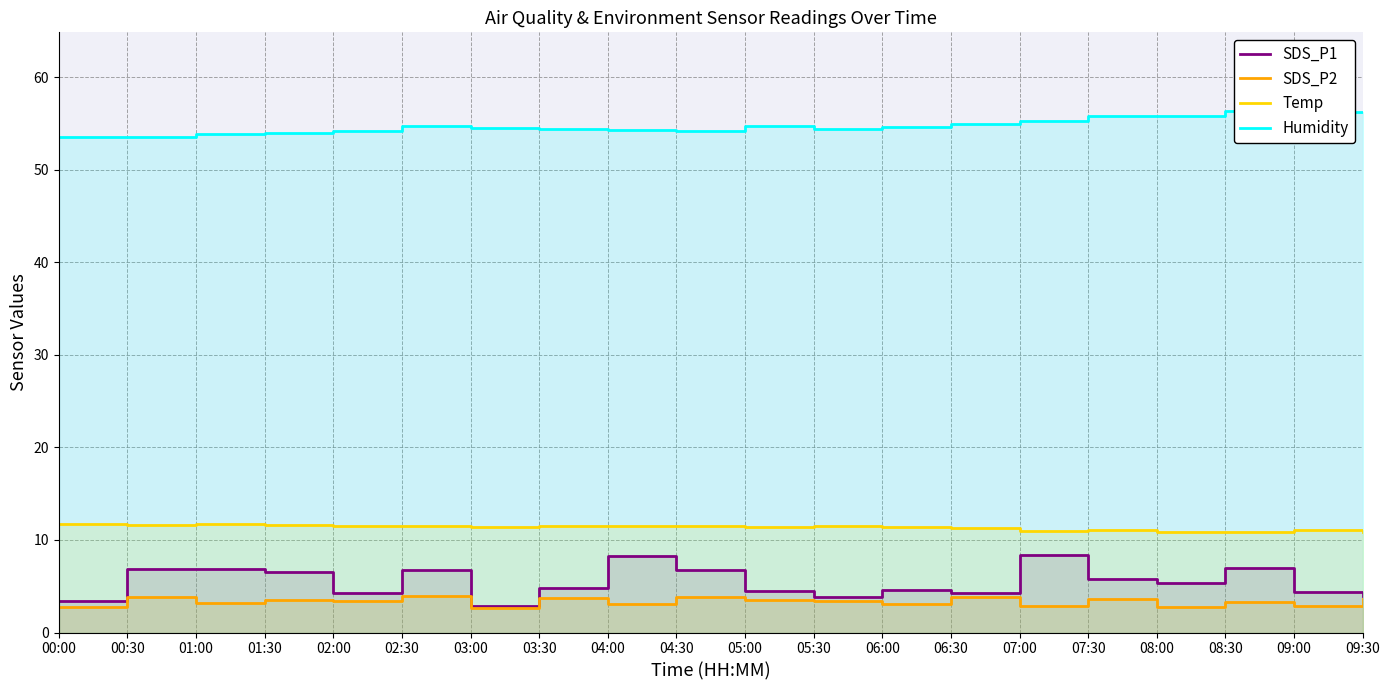

What is the difference between the maximum and minimum values in the Temp series?

0.8